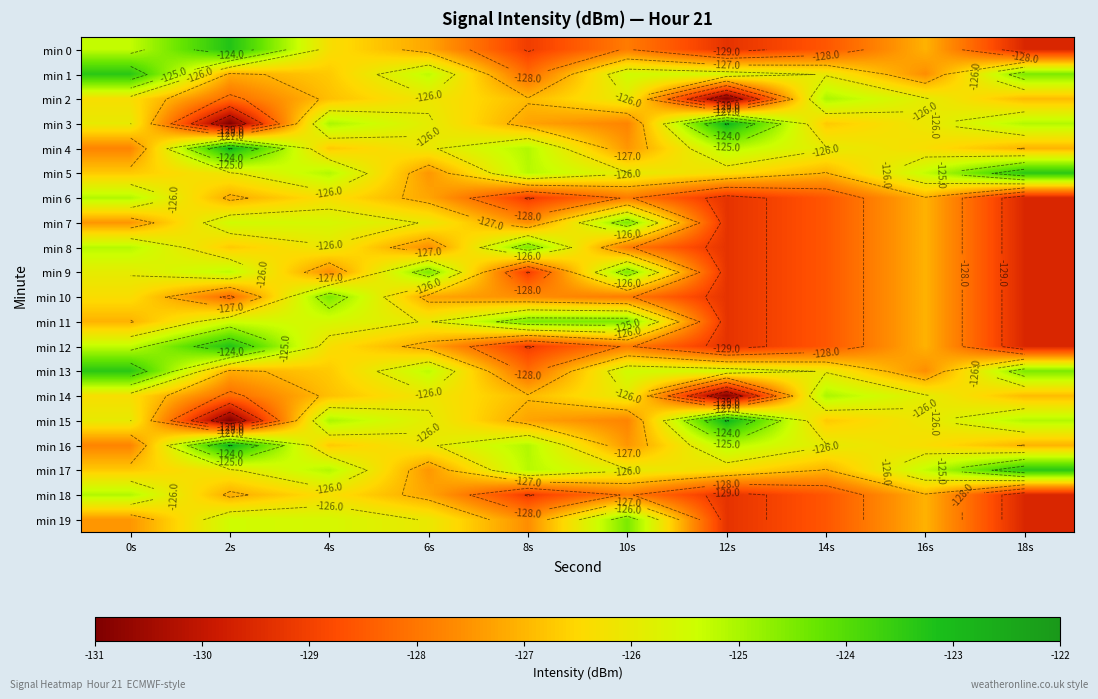

Which category has the highest value across all series?

12s